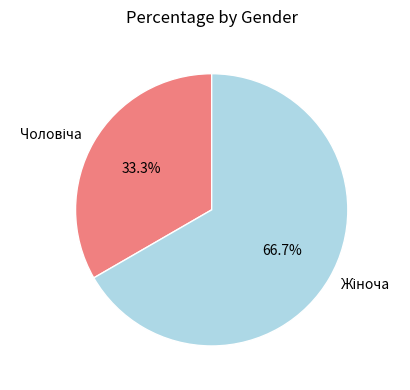

Is there any slice that represents more than half of the pie?

Yes